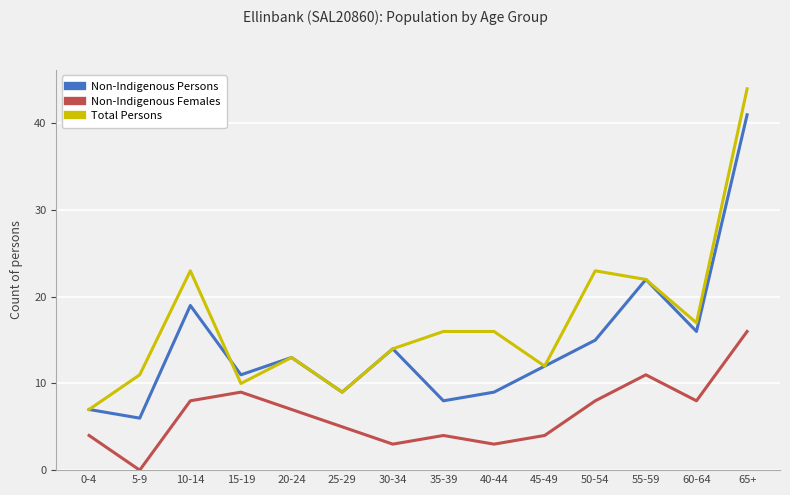

Is this an area chart (filled region under the line)?

No